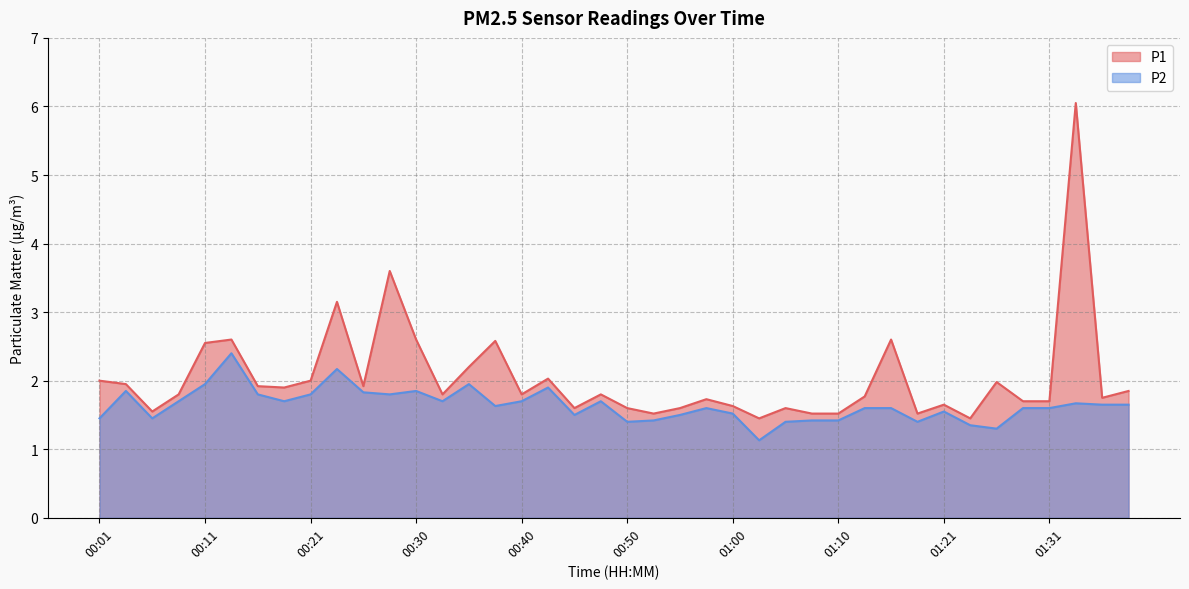

Which category has the highest value across all series?

01:34